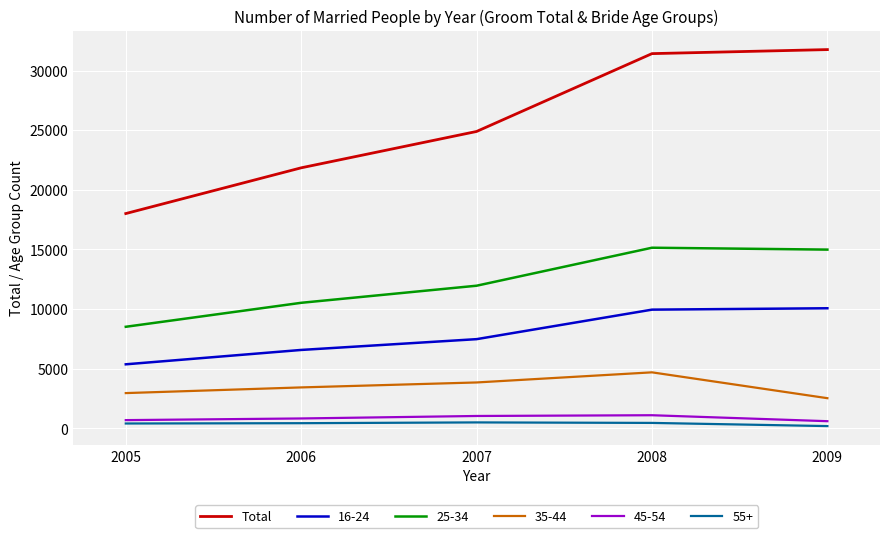

Which series has the widest spread of values?

Total